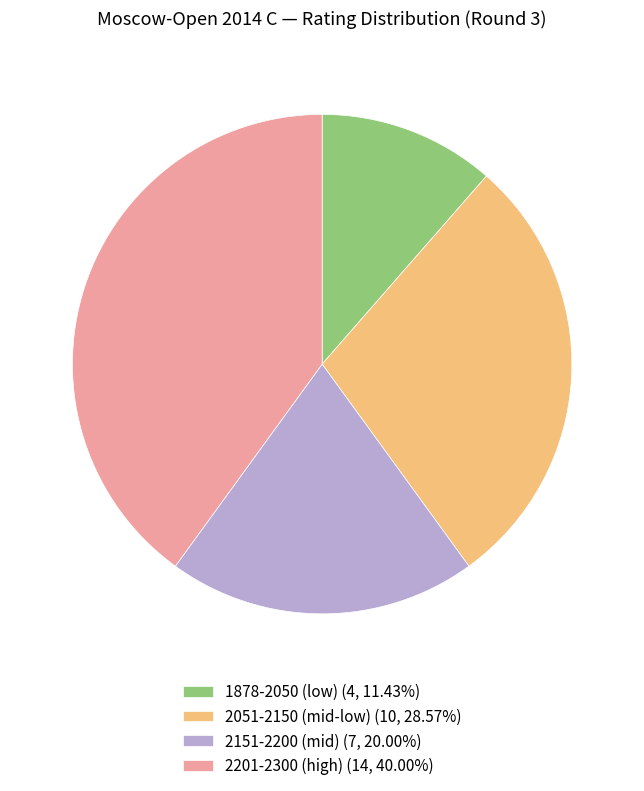

Do 2051-2150 (mid-low) (10, 28.57%) and 1878-2050 (low) (4, 11.43%) together represent more than half of the pie?

No